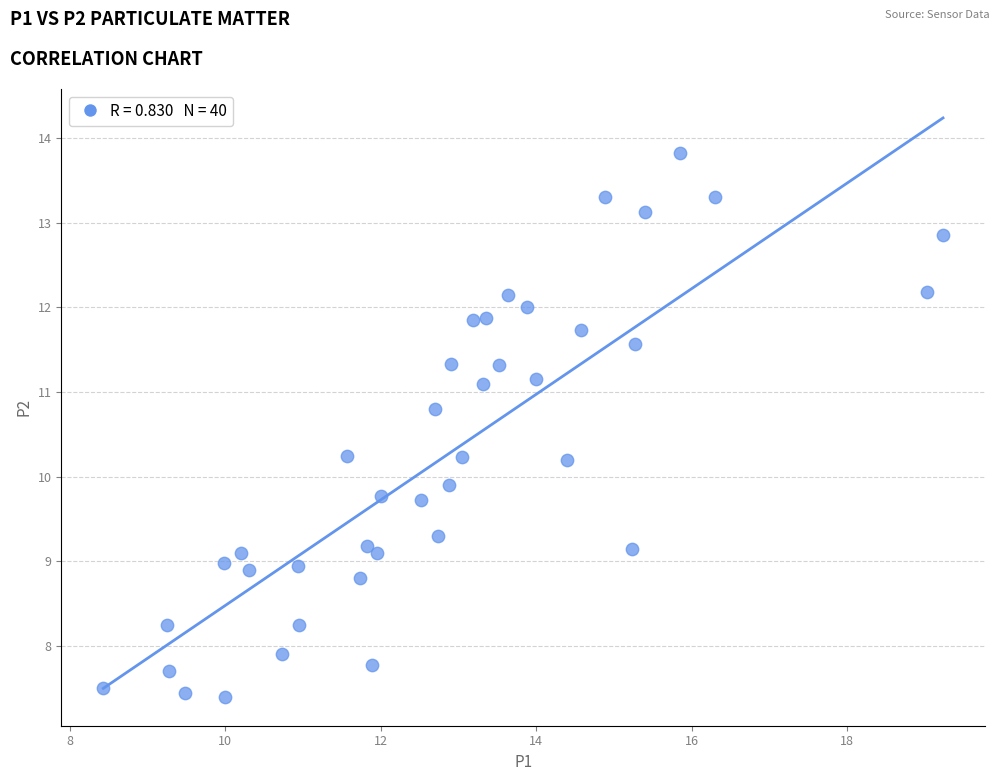

What Y value in the scatter plot is closest to 10?

9.9